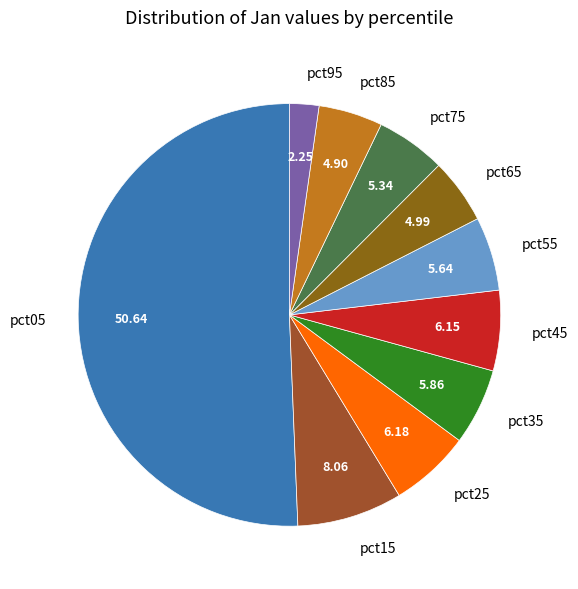

Count the number of slices in the pie.

10